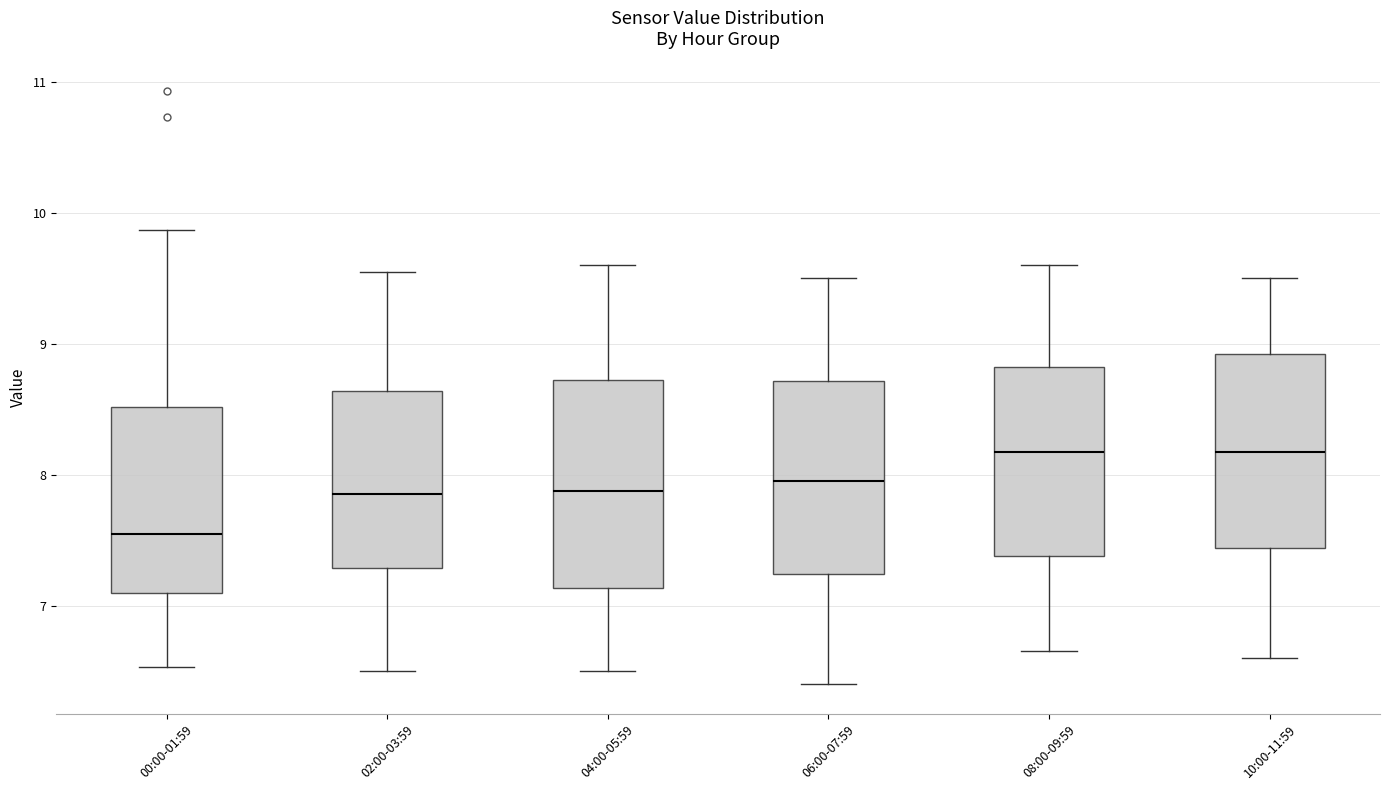

Reading left to right, read every box against the y-axis: the position of its median line, the range the box covers, and the ends of its whiskers. The values are not printed on the chart, so give them approximately, as read against the axis.

00:00-01:59: median 7.6, box 7.1 to 8.5, whiskers 6.5 to 9.9
02:00-03:59: median 7.9, box 7.3 to 8.6, whiskers 6.5 to 9.6
04:00-05:59: median 7.9, box 7.1 to 8.7, whiskers 6.5 to 9.6
06:00-07:59: median 8.0, box 7.2 to 8.7, whiskers 6.4 to 9.5
08:00-09:59: median 8.2, box 7.4 to 8.8, whiskers 6.7 to 9.6
10:00-11:59: median 8.2, box 7.4 to 8.9, whiskers 6.6 to 9.5